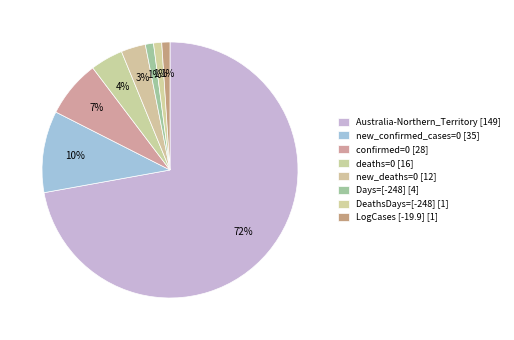

Count the number of slices in the pie.

8